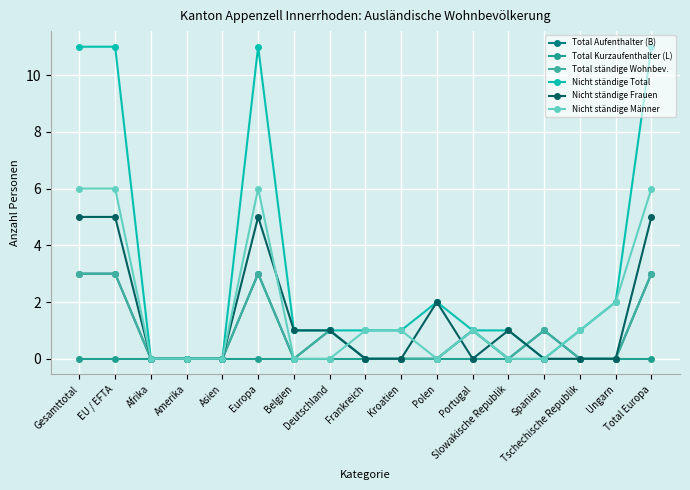

Which category has the lowest value across all series?

Afrika